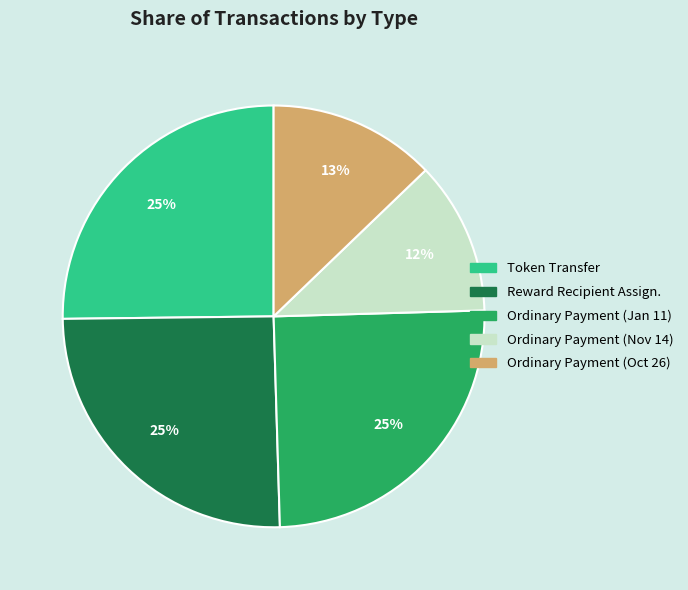

Is the sum of Ordinary Payment (Oct 26) and Ordinary Payment (Jan 11) greater than half?

No